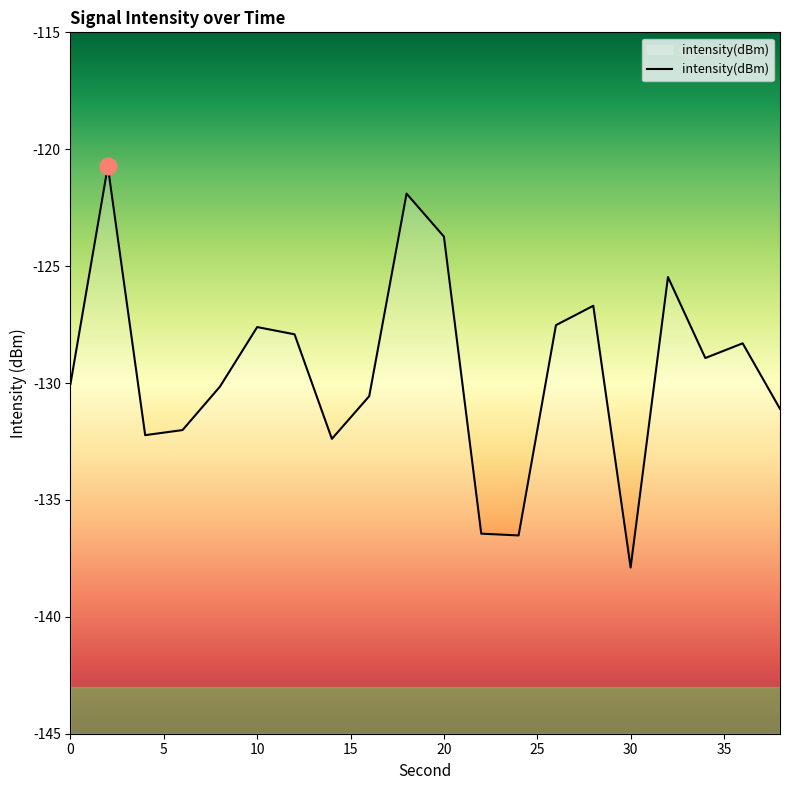

What is the change in value from 18 to 34?

-7.0